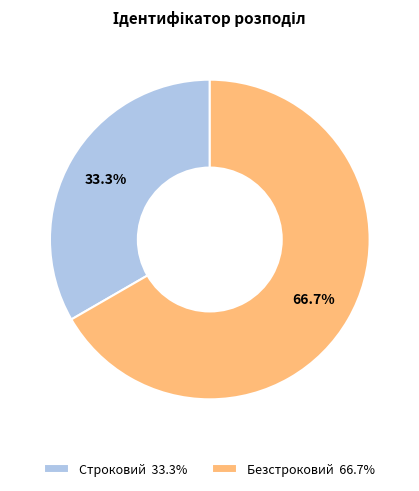

How many slices are in this pie chart?

2